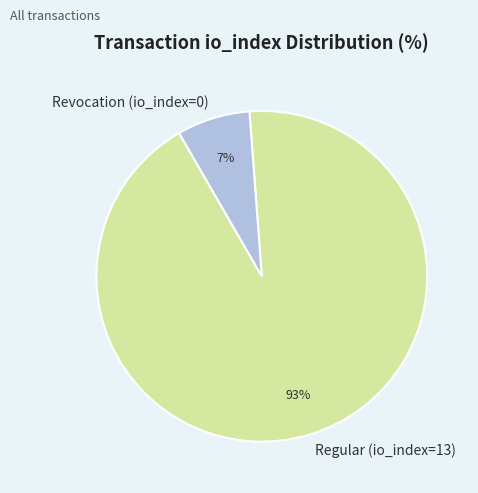

To the nearest percent, what is the difference between the Regular (io_index=13) and Revocation (io_index=0) slice percentages?

86%